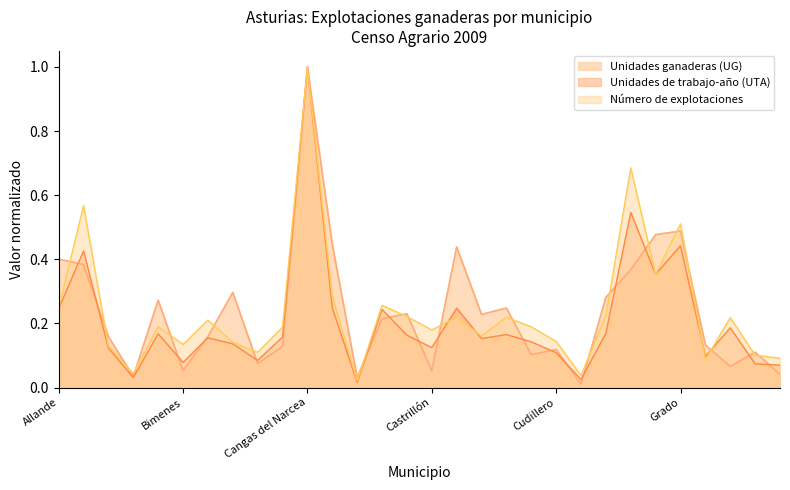

Between Franco, El and Castrillón, which is larger?

Franco, El